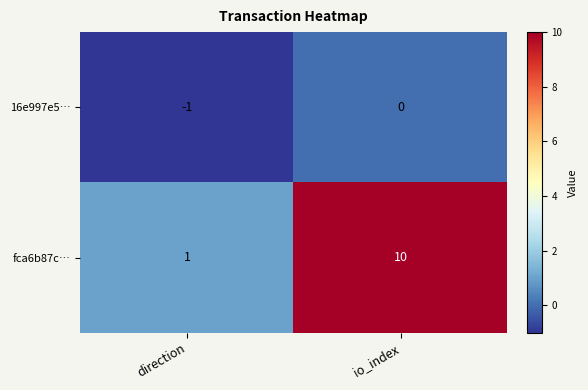

What is the difference between the maximum and minimum values in the fca6b87c… series?

9